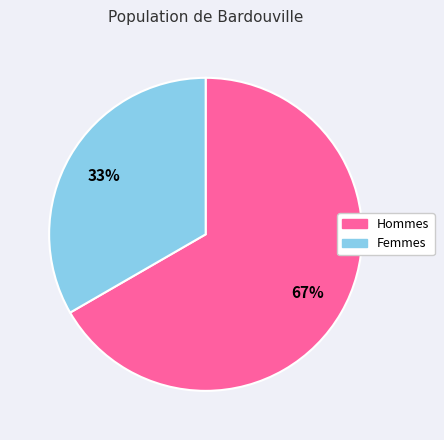

Is there any slice that represents more than half of the pie?

Yes